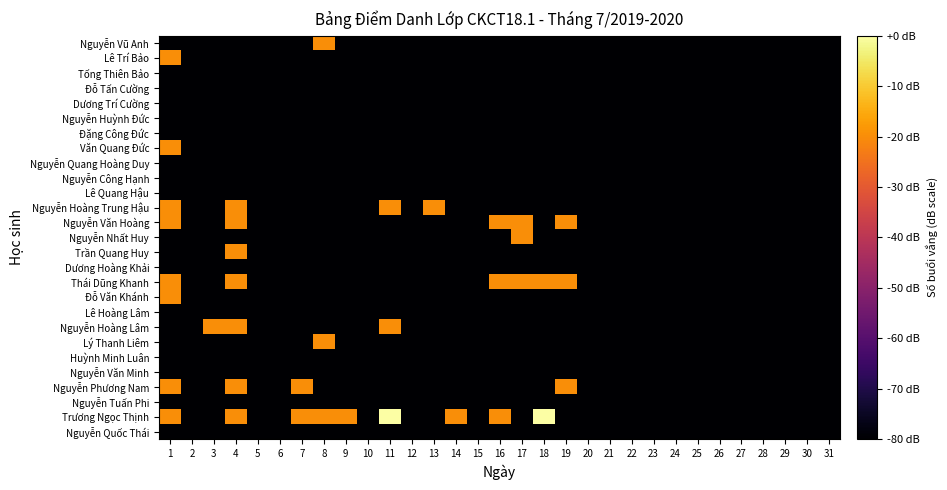

At which category is the sum across all series the highest?

1